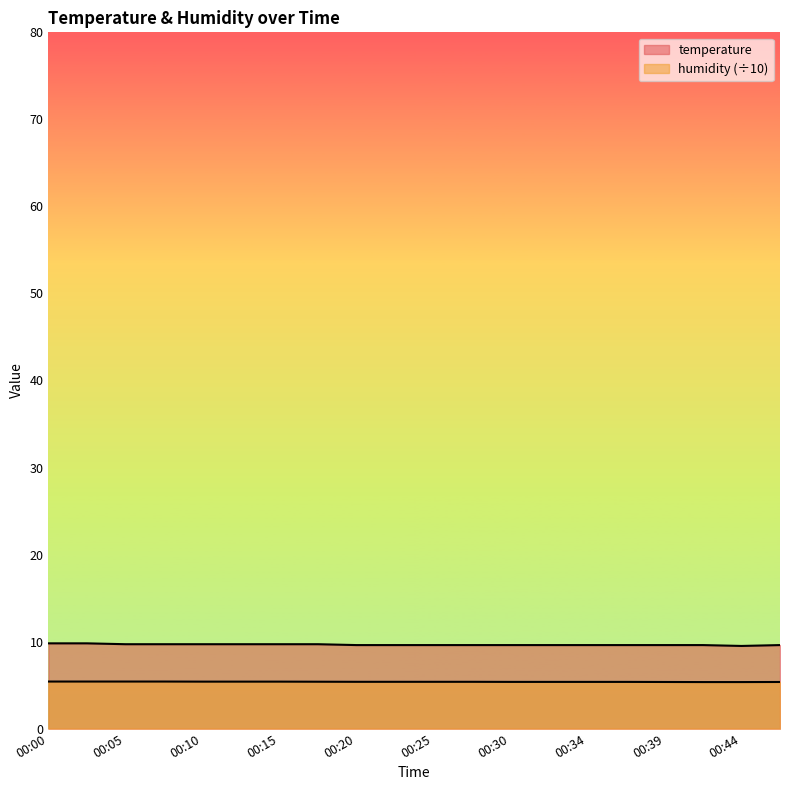

Reading right to left, list all the values displayed in this chart.

temperature: 00:47=9.6	00:44=9.5	00:42=9.6	00:39=9.6	00:37=9.6	00:34=9.6	00:32=9.6	00:30=9.6	00:27=9.6	00:25=9.6	00:22=9.6	00:20=9.6	00:17=9.7	00:15=9.7	00:12=9.7	00:10=9.7	00:07=9.7	00:05=9.7	00:03=9.8	00:00=9.8
humidity: 00:47=5.4	00:44=5.3	00:42=5.3	00:39=5.4	00:37=5.4	00:34=5.4	00:32=5.4	00:30=5.4	00:27=5.4	00:25=5.4	00:22=5.4	00:20=5.4	00:17=5.4	00:15=5.4	00:12=5.4	00:10=5.4	00:07=5.4	00:05=5.4	00:03=5.4	00:00=5.4